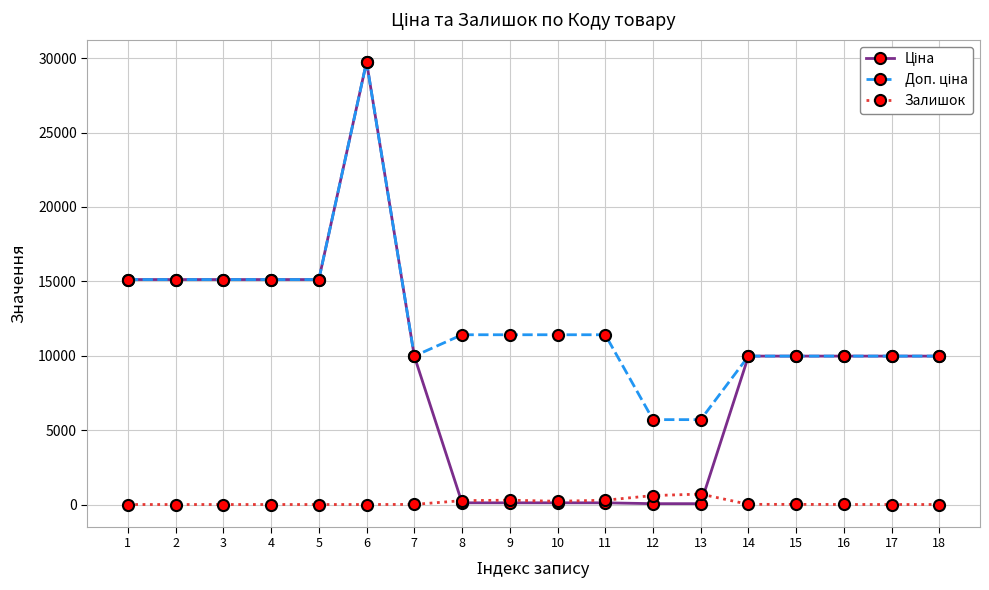

How many distinct data groups are displayed?

3